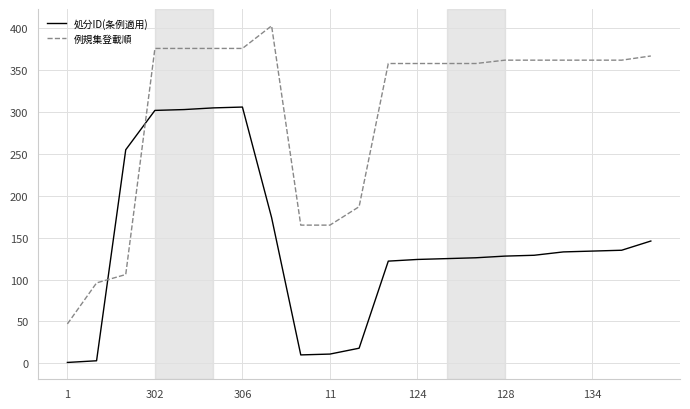

Which series ends up on top after the final intersection of 処分ID(条例適用) and 例規集登載順?

例規集登載順